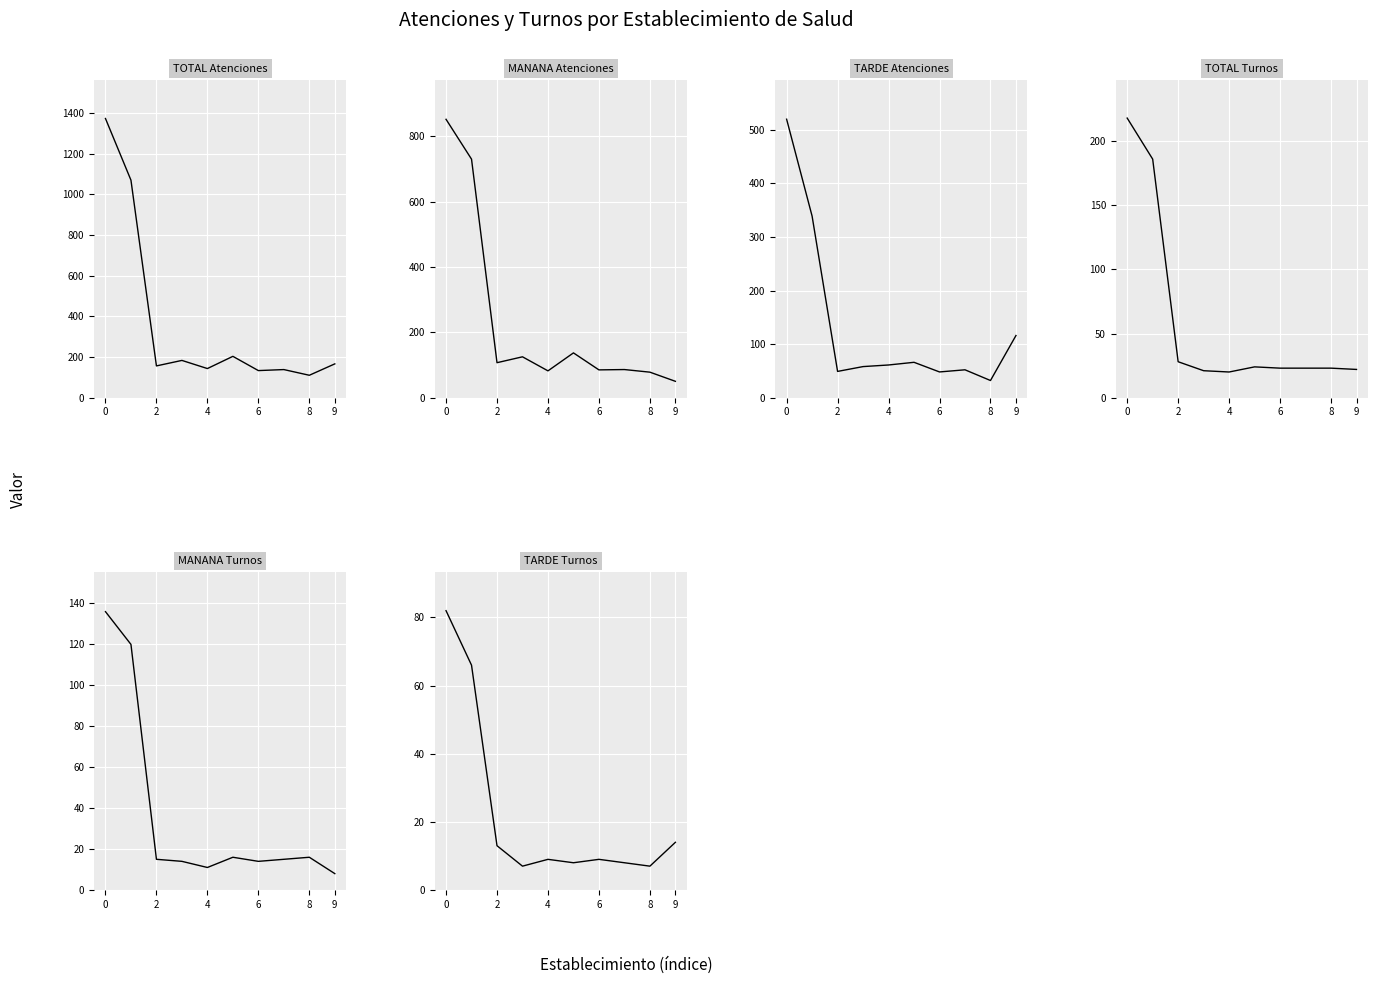

Which series has the widest spread of values?

TOTAL Atenciones